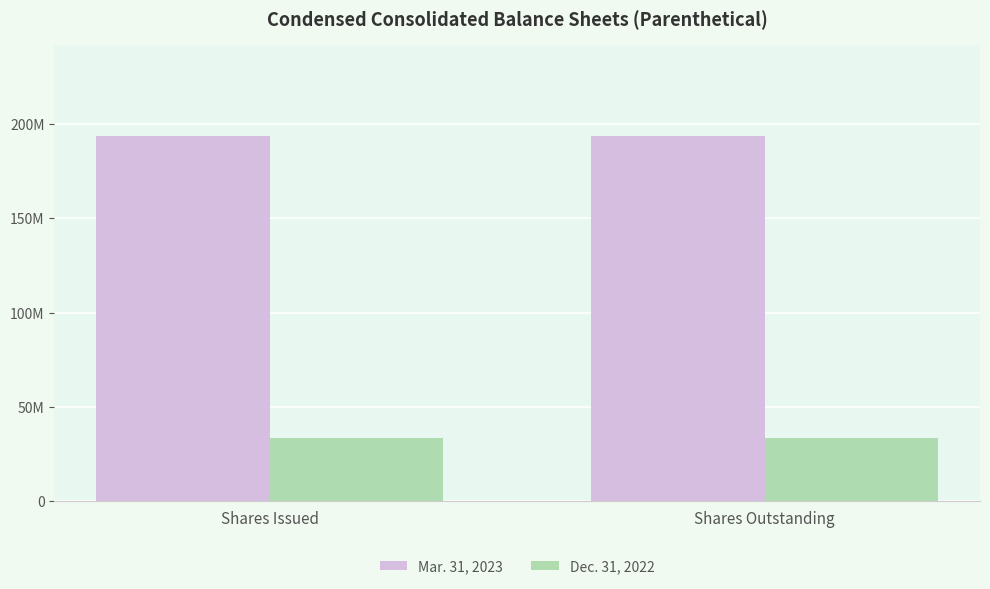

What is the label of the 2nd bar from the left?

Shares Outstanding